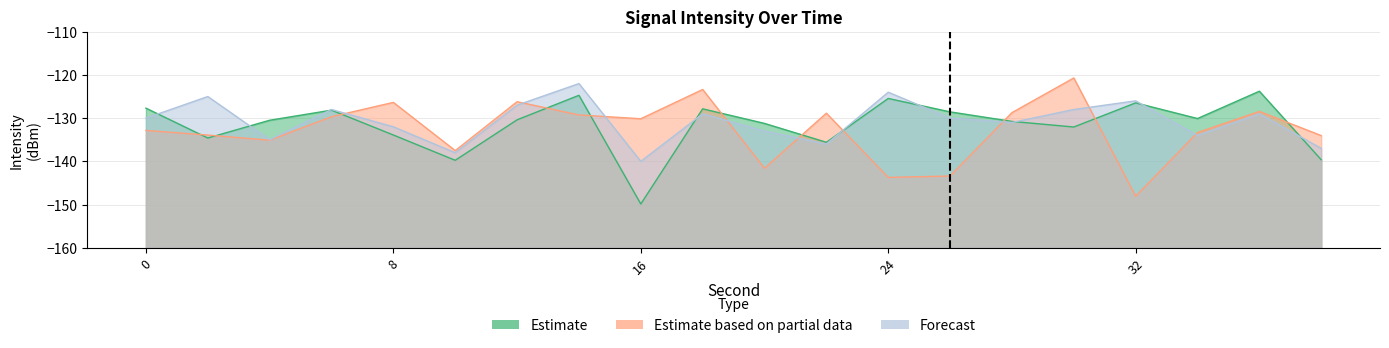

Which series ends up on top after the final intersection of Forecast and Estimate based on partial data?

Estimate based on partial data